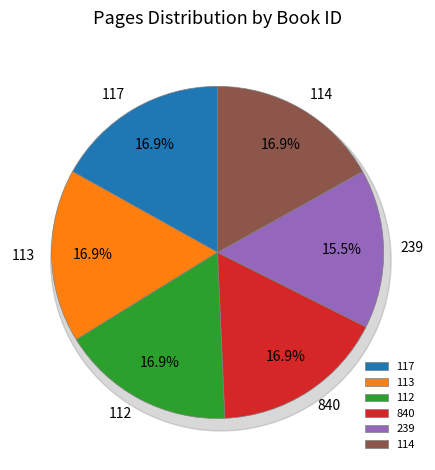

What is the smallest slice in the pie chart?

239